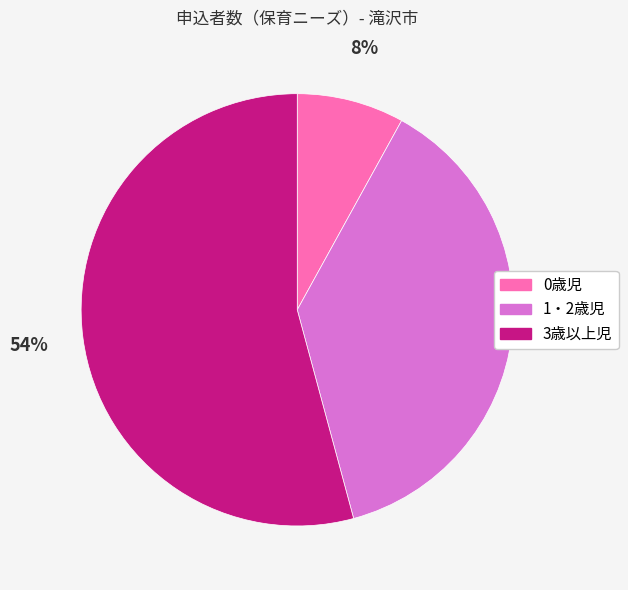

Do 1・2歳児 and 3歳以上児 together represent more than half of the pie?

Yes